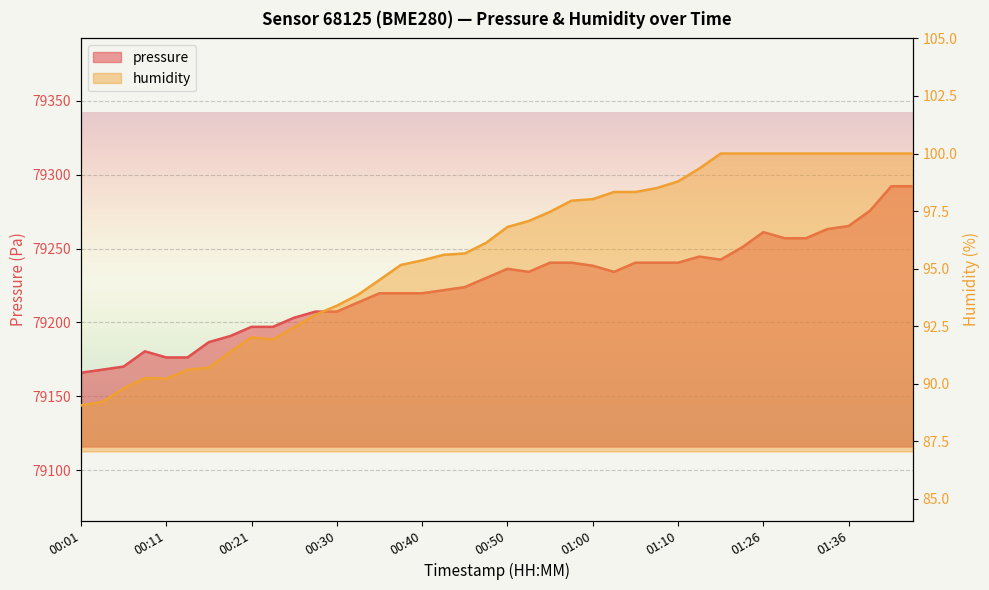

Rank the categories by humidity value from lowest to highest.

00:01, 00:04, 00:06, 00:11, 00:08, 00:13, 00:16, 00:18, 00:23, 00:21, 00:25, 00:28, 00:30, 00:33, 00:35, 00:38, 00:40, 00:42, 00:45, 00:47, 00:50, 00:52, 00:55, 00:57, 01:00, 01:02, 01:05, 01:07, 01:10, 01:15, 01:18, 01:21, 01:26, 01:29, 01:31, 01:34, 01:36, 01:42, 01:53, 01:56